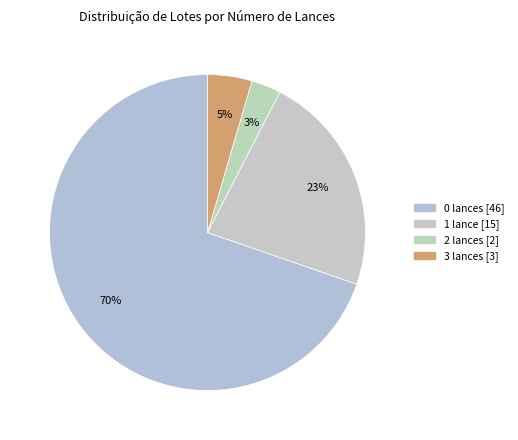

How many slices are in this pie chart?

4